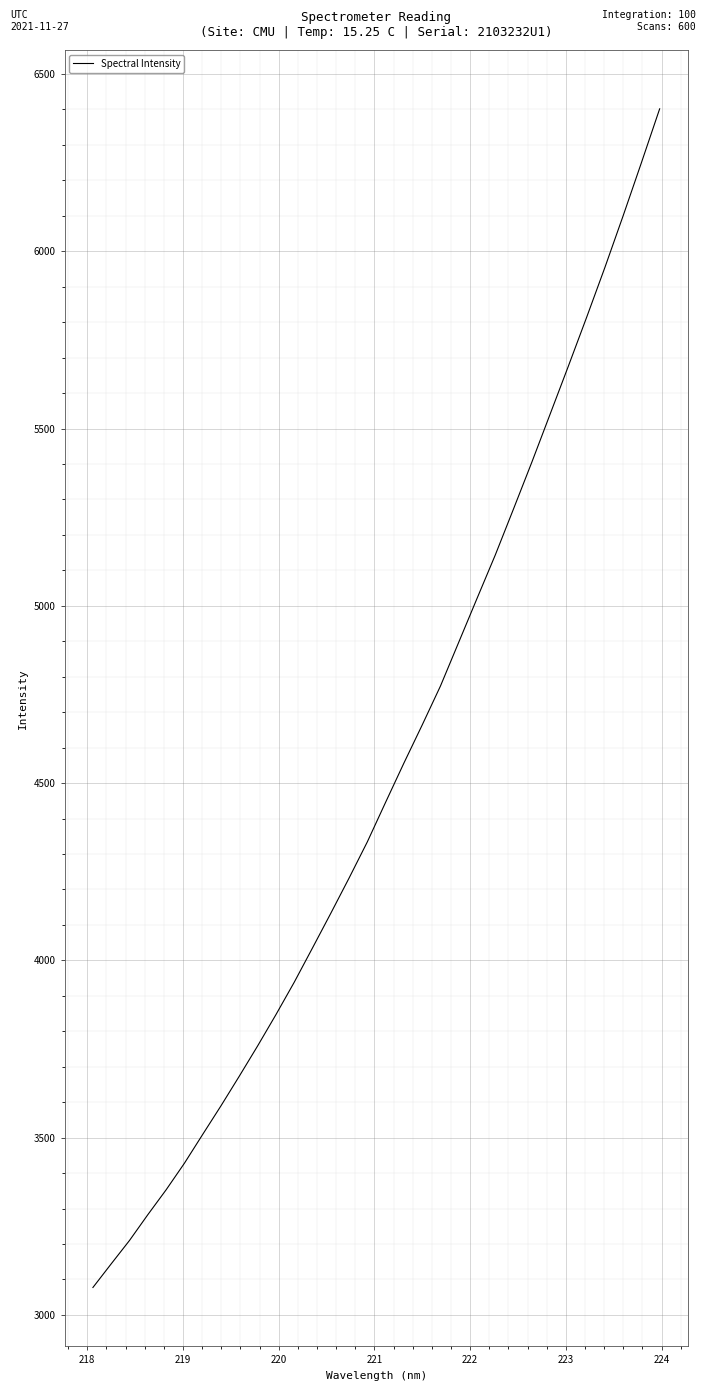

What is the maximum value shown in the chart?

6401.8